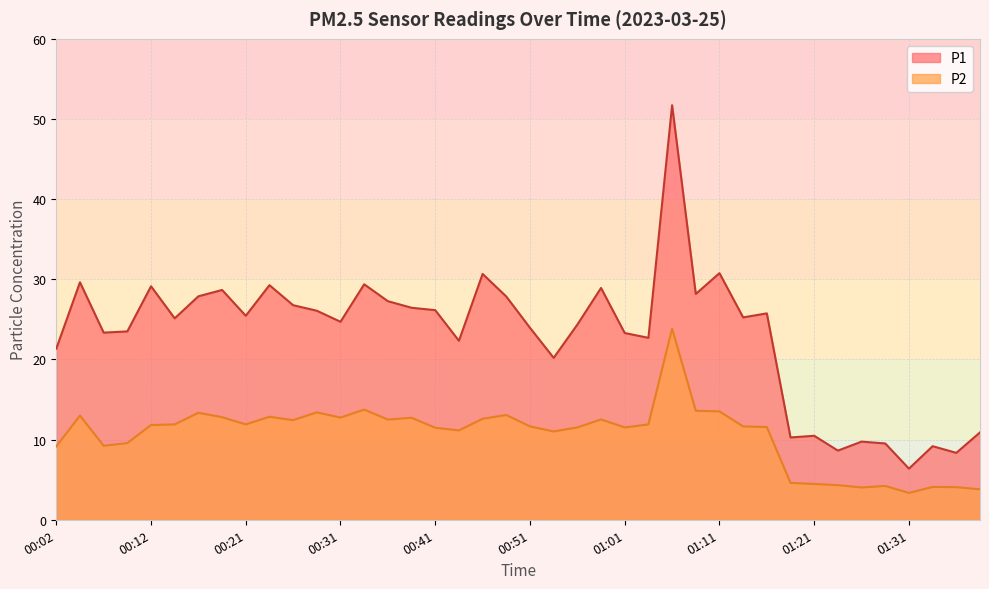

What is the label of the 29th point from the left?

01:11